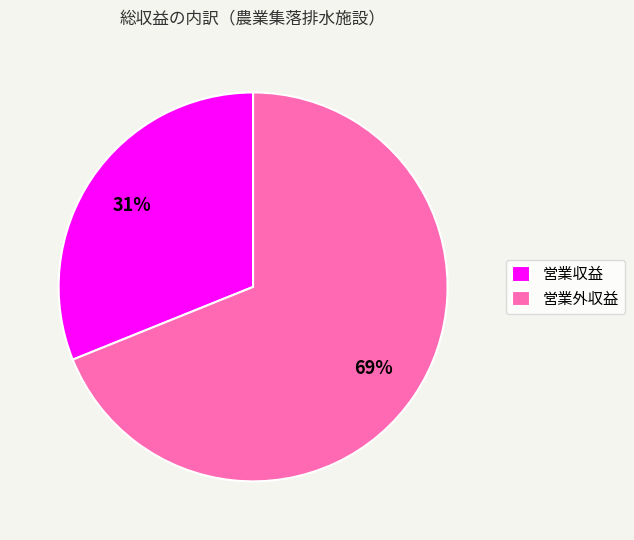

Between 営業外収益 and 営業収益, which is larger?

営業外収益